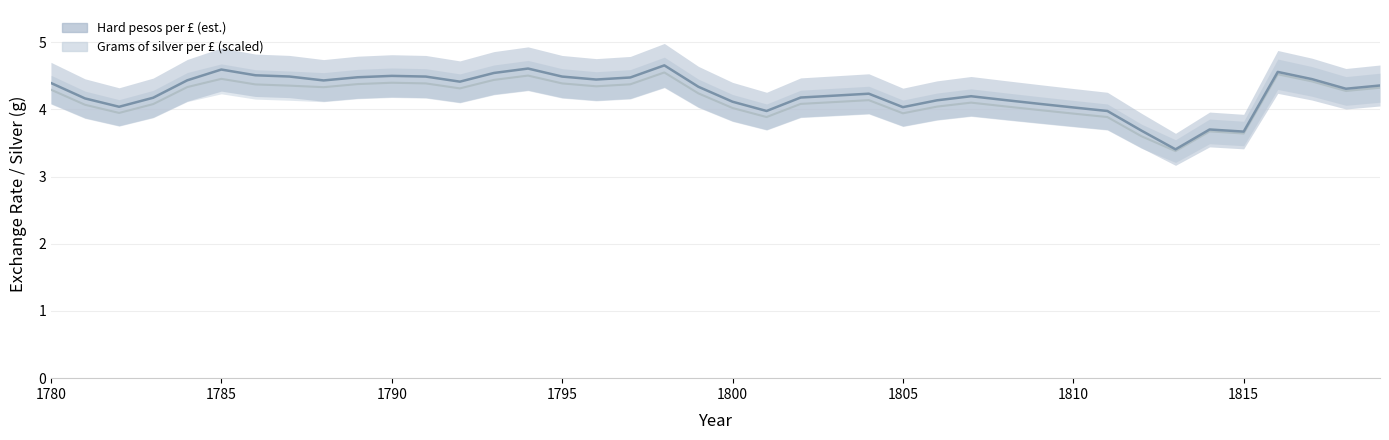

List the series in order of their overall mean, highest first.

Hard pesos per £ (est.), Grams of silver per £ (scaled)